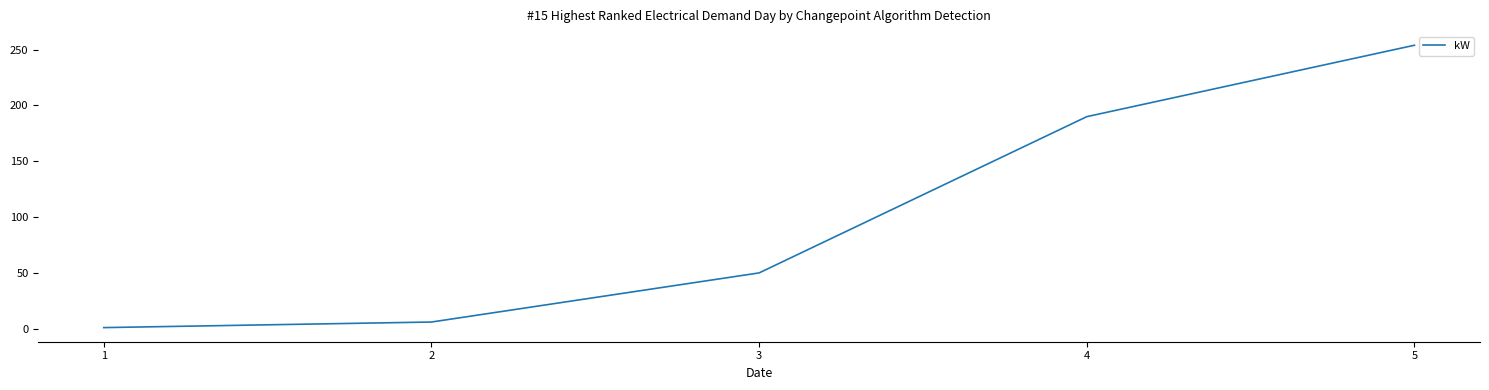

How many values are below 50?

2